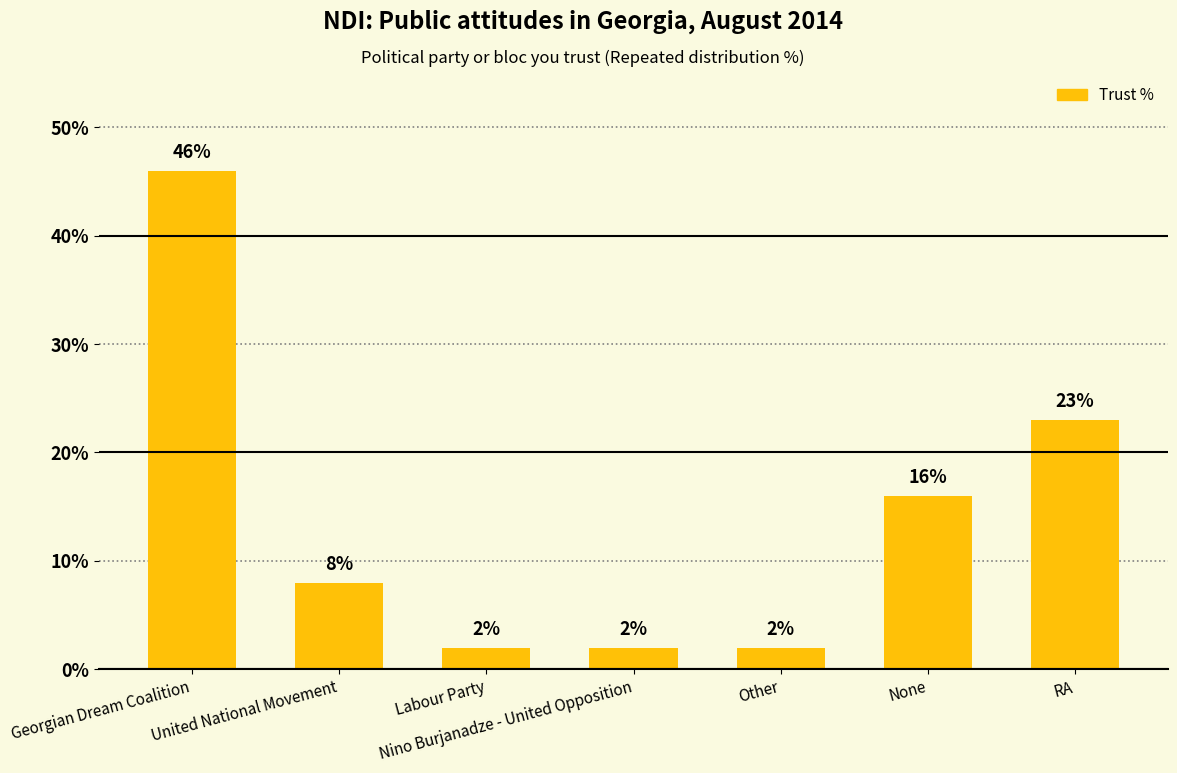

How many values are between 2 and 23?

6